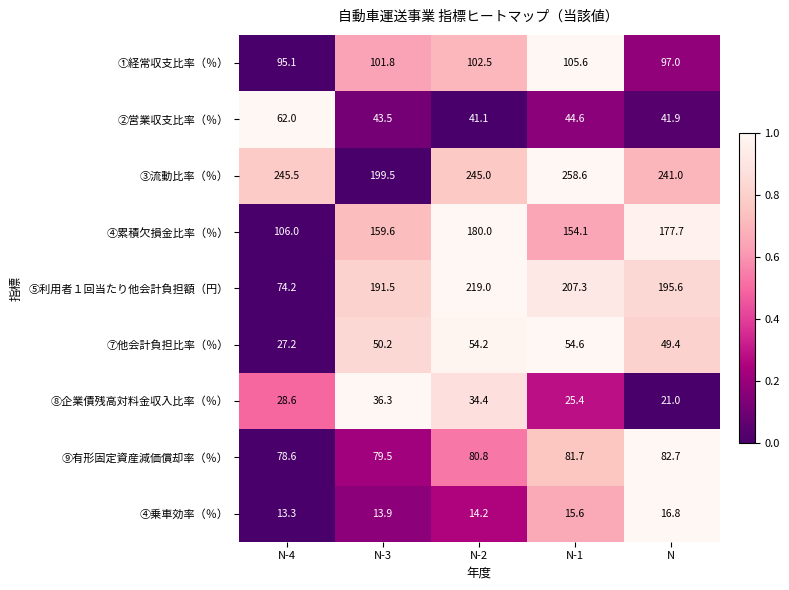

What is the sum of the ⑧企業債残高対料金収入比率（％） values at N-4 and N-2?

63.0